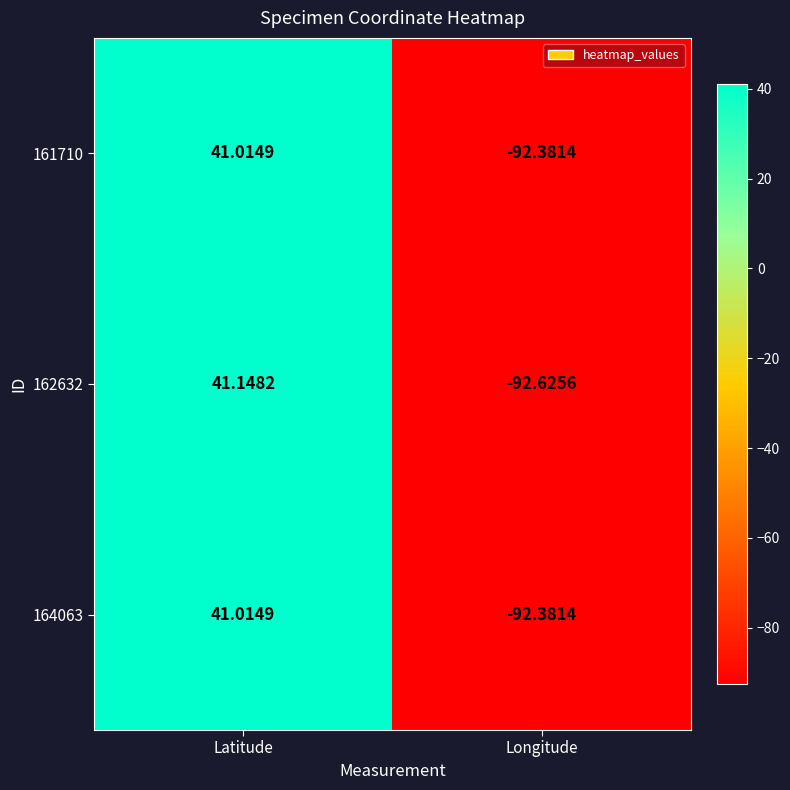

What is the greatest value displayed?

41.1